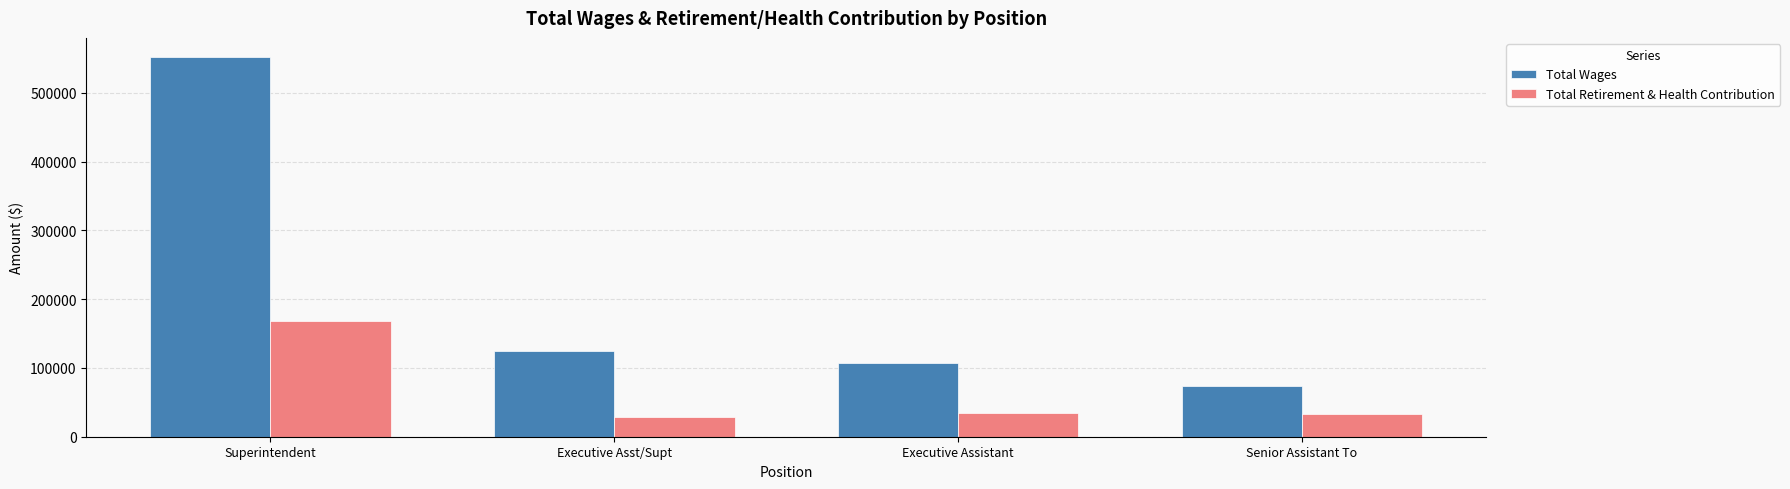

Which series changed the most between Executive Assistant and Senior Assistant To?

Total Wages